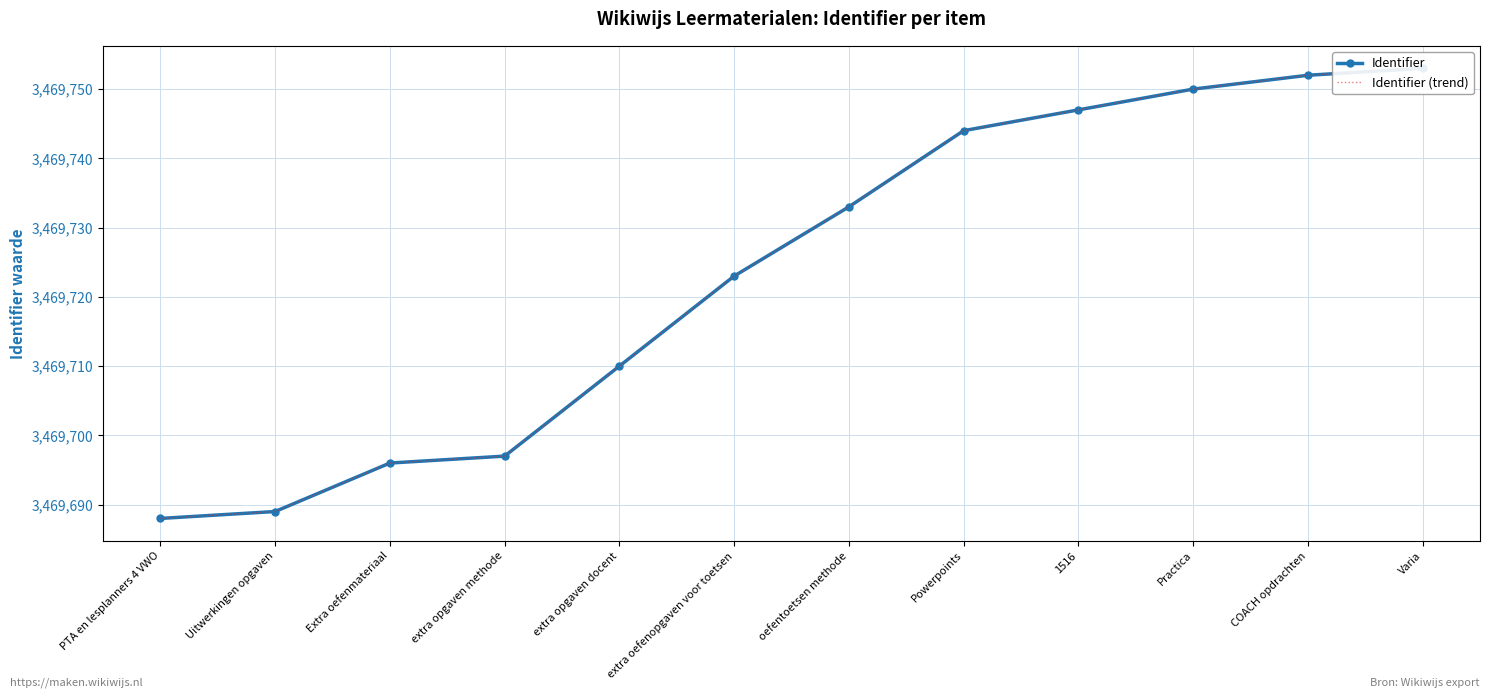

At which label does Identifier reach its minimum?

PTA en lesplanners 4 VWO